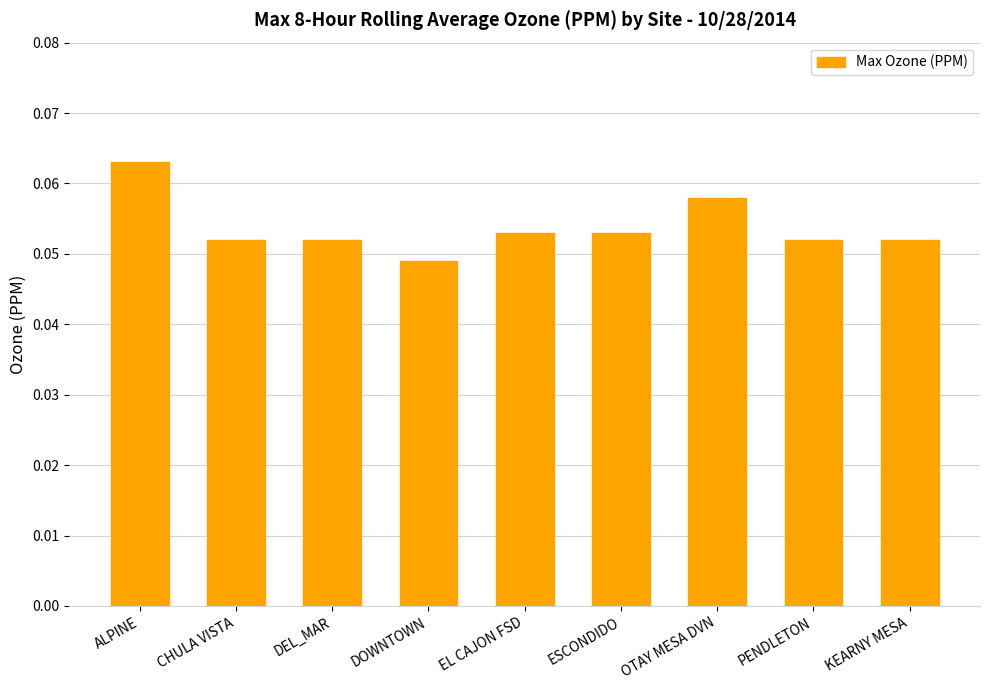

Is it true that the value at DEL_MAR is 0.0?

False